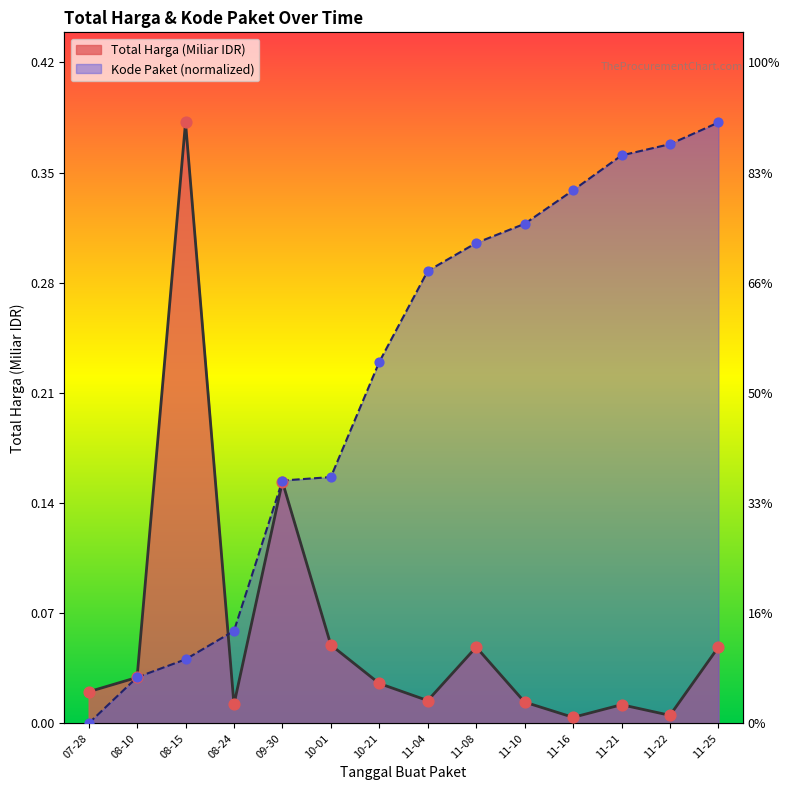

Which series has the largest total across all categories?

Kode Paket